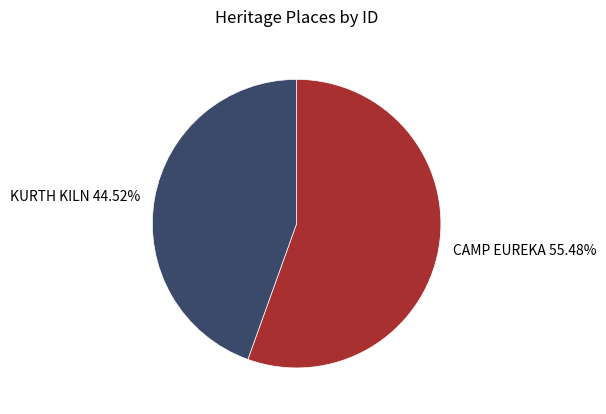

What is the smallest slice in the pie chart?

KURTH KILN